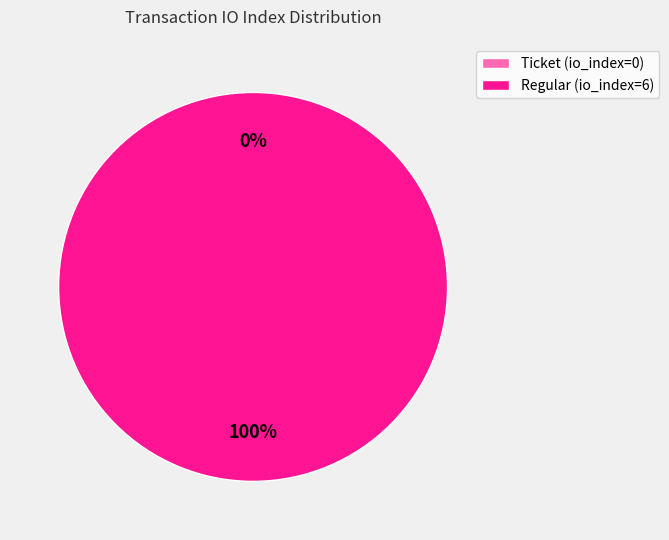

To the nearest percent, what is the difference between the Ticket (io_index=0) and Regular (io_index=6) slice percentages?

100%